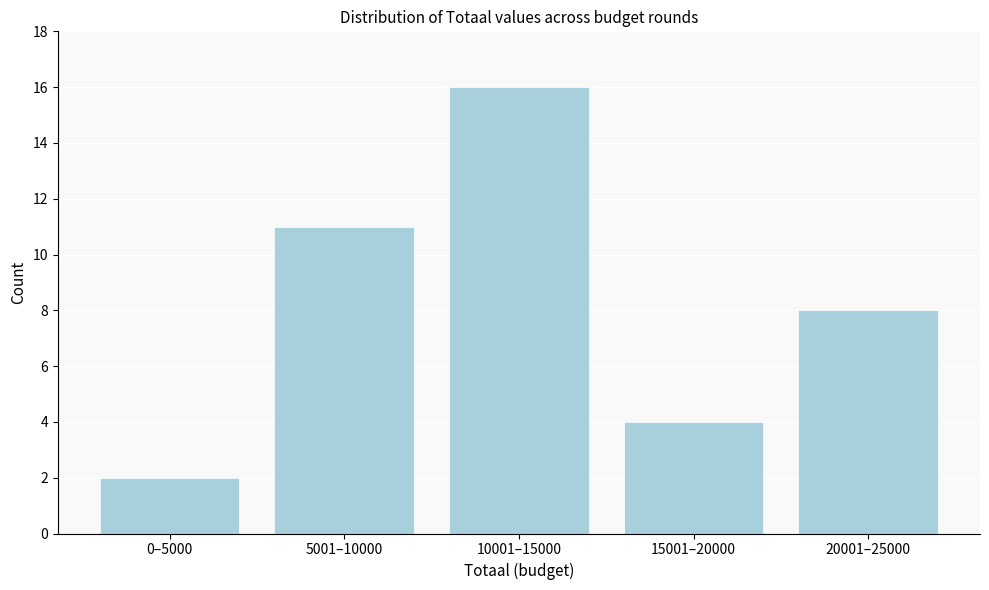

Reading left to right, transcribe all the data shown in this chart.

2	11	16	4	8